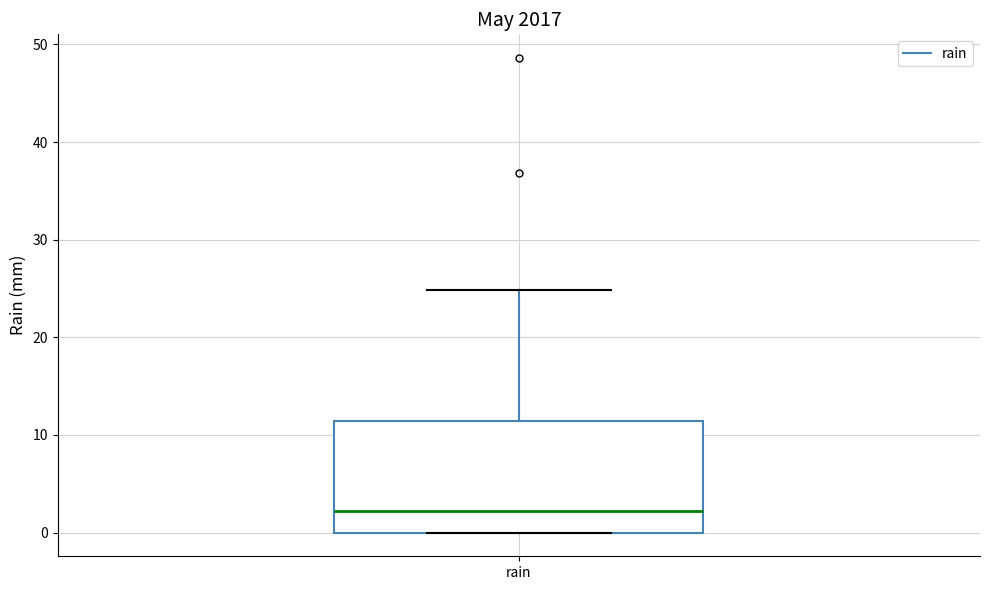

Where is the upper edge of the box for rain on the y-axis? The values are not printed on the chart, so give them approximately, as read against the axis.

11